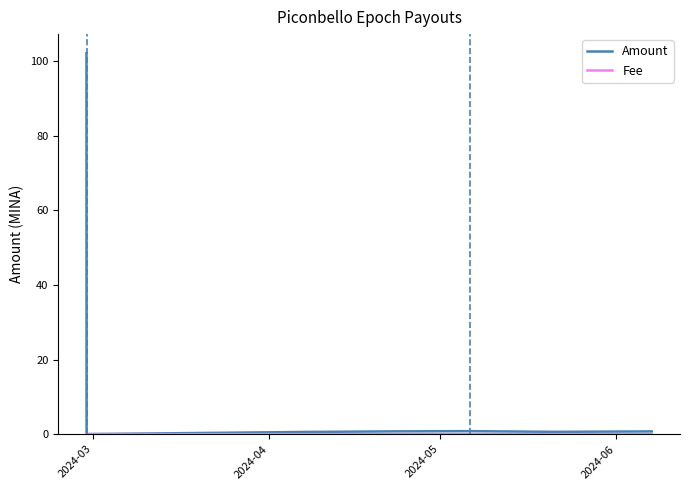

Which series has the largest range (max minus min)?

Amount